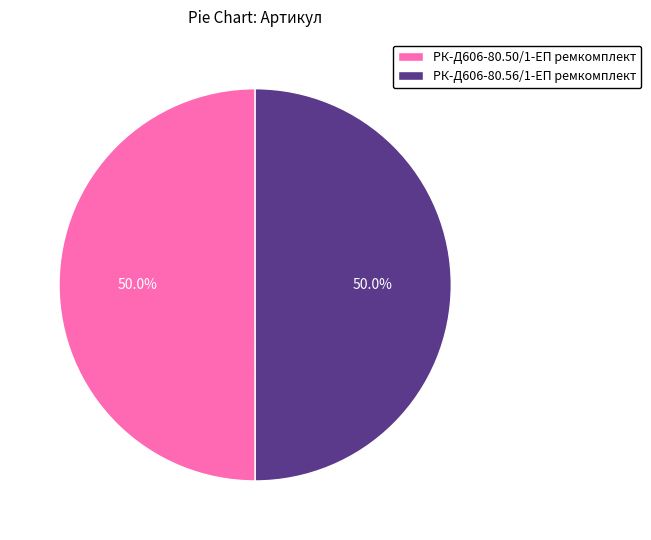

What percentage is NOT represented by РК-Д606-80.50/1-ЕП ремкомплект?

50.0%